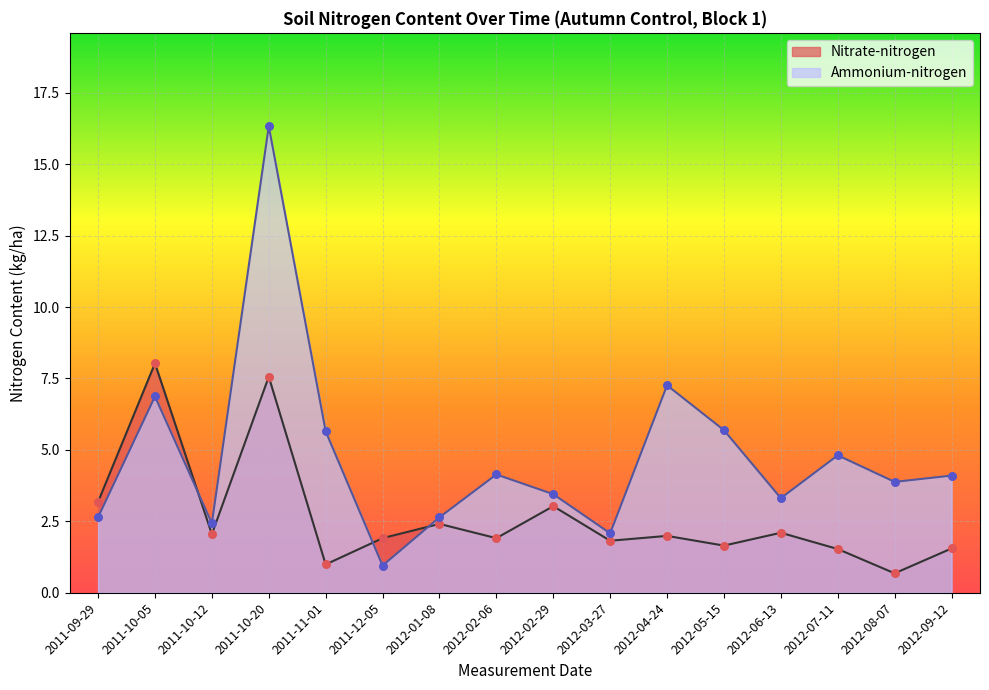

Which series has the largest total across all categories?

Ammonium-nitrogen